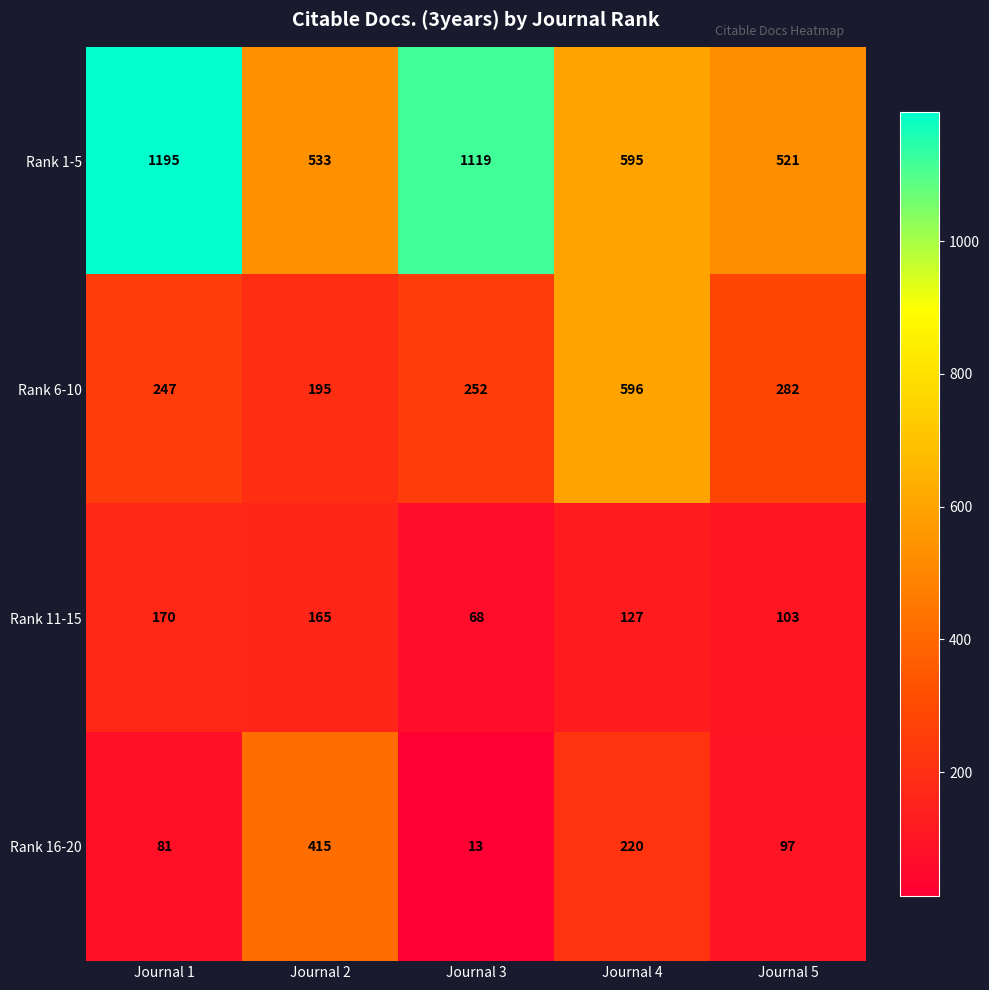

Reading left to right, transcribe all the data shown in this chart.

Rank 1-5: 1195	533	1119	595	521
Rank 6-10: 247	195	252	596	282
Rank 11-15: 170	165	68	127	103
Rank 16-20: 81	415	13	220	97